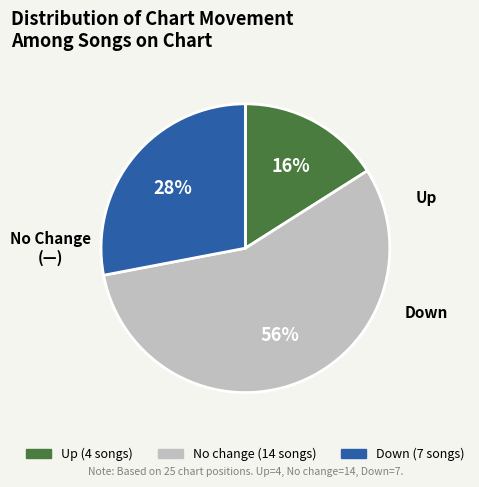

To the nearest percent, what is the difference between the largest and smallest slice percentages?

40%